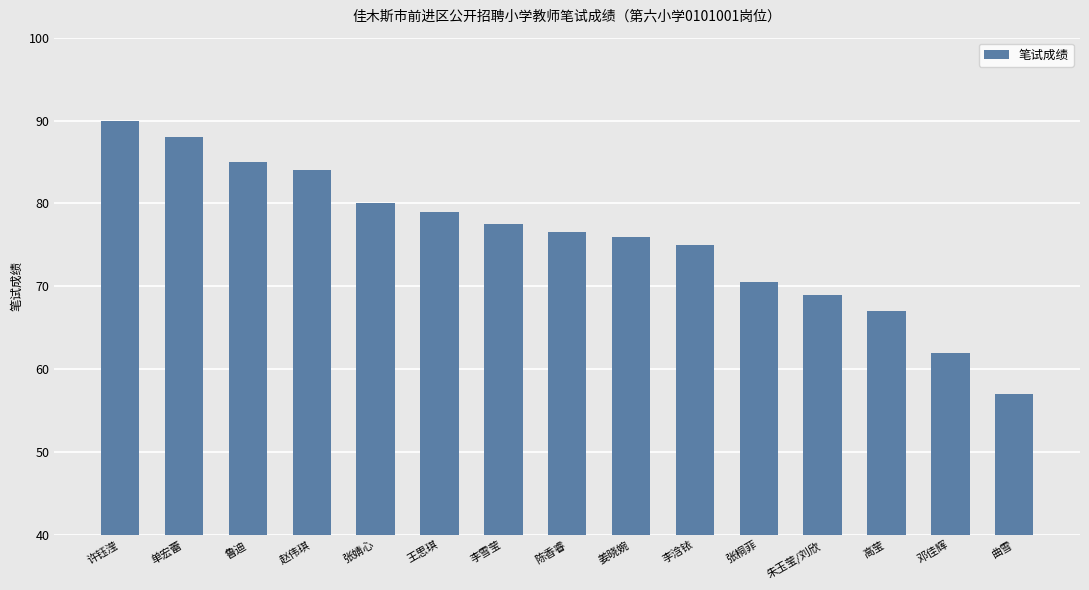

What is the ratio of the value at 李雪莹 to the value at 陈香睿?

1.0